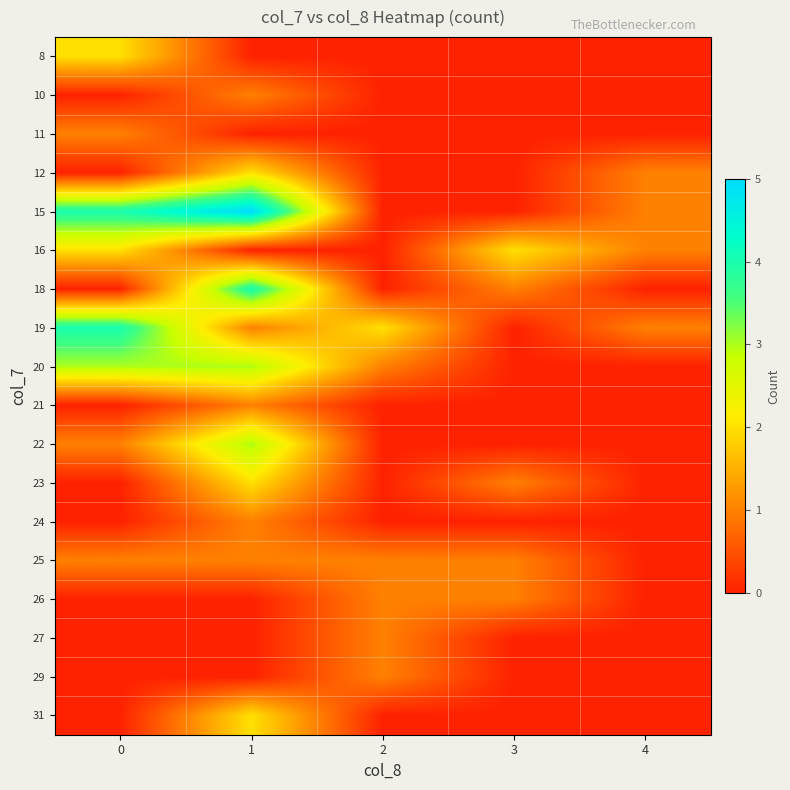

What is the spread (max minus min) of values at 4?

1